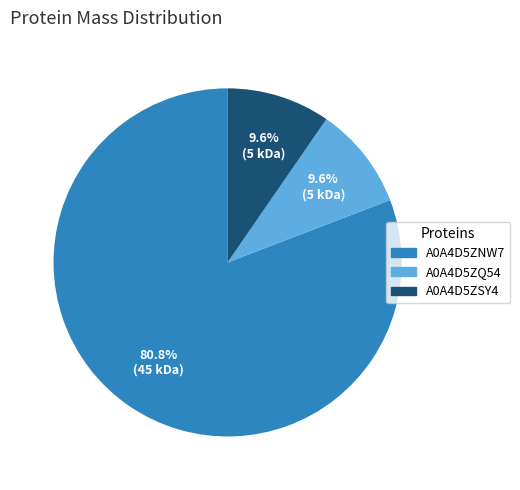

How many segments does this pie chart have?

3